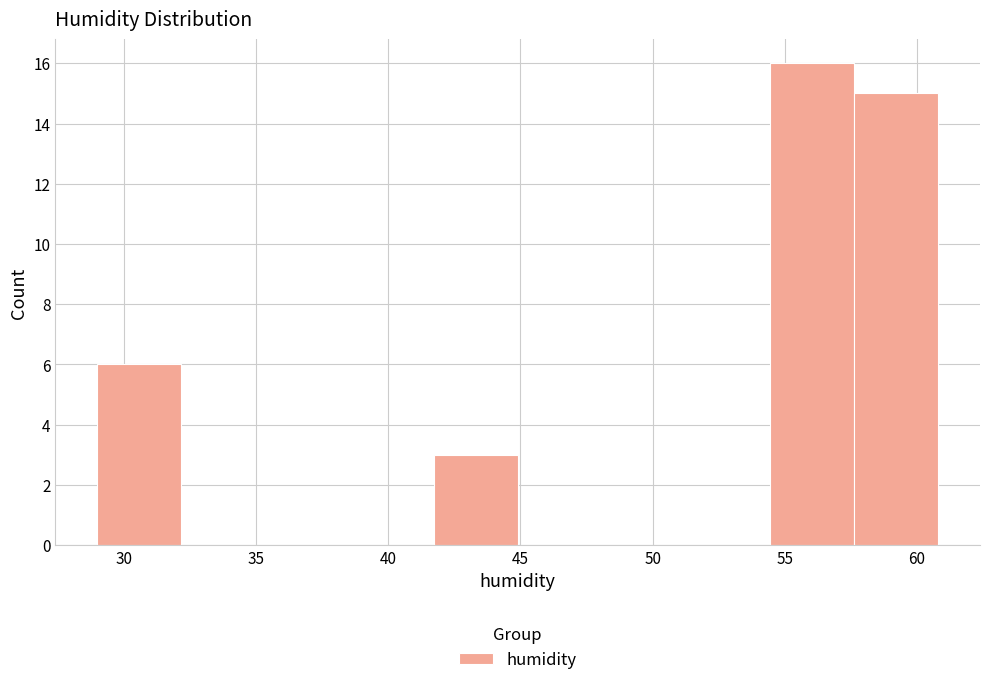

Reading left to right, transcribe this chart: for each bar, give the range it covers on the x-axis and its height. Neither the bar edges nor the heights are printed on the chart, so give them approximately, as read against the axes.

29.0 to 32.0: 6
32.0 to 35.5: 0
35.5 to 38.5: 0
38.5 to 41.5: 0
41.5 to 45.0: 3
45.0 to 48.0: 0
48.0 to 51.5: 0
51.5 to 54.5: 0
54.5 to 57.5: 16
57.5 to 61.0: 15